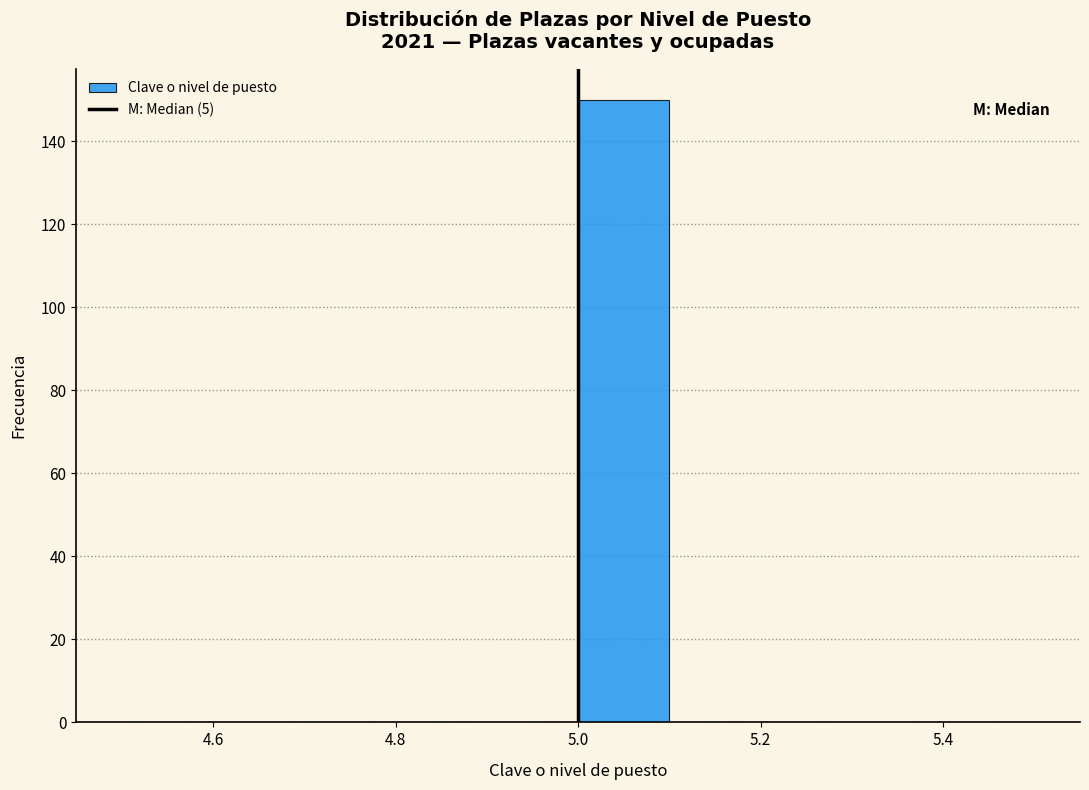

Reading left to right, list every bar in this chart as the range it spans on the x-axis followed by its height. The values are not printed on the chart, so give them approximately, as read against the axis.

4.5 to 4.6: 0
4.6 to 4.7: 0
4.7 to 4.8: 0
4.8 to 4.9: 0
4.9 to 5.0: 0
5.0 to 5.1: 150
5.1 to 5.2: 0
5.2 to 5.3: 0
5.3 to 5.4: 0
5.4 to 5.5: 0